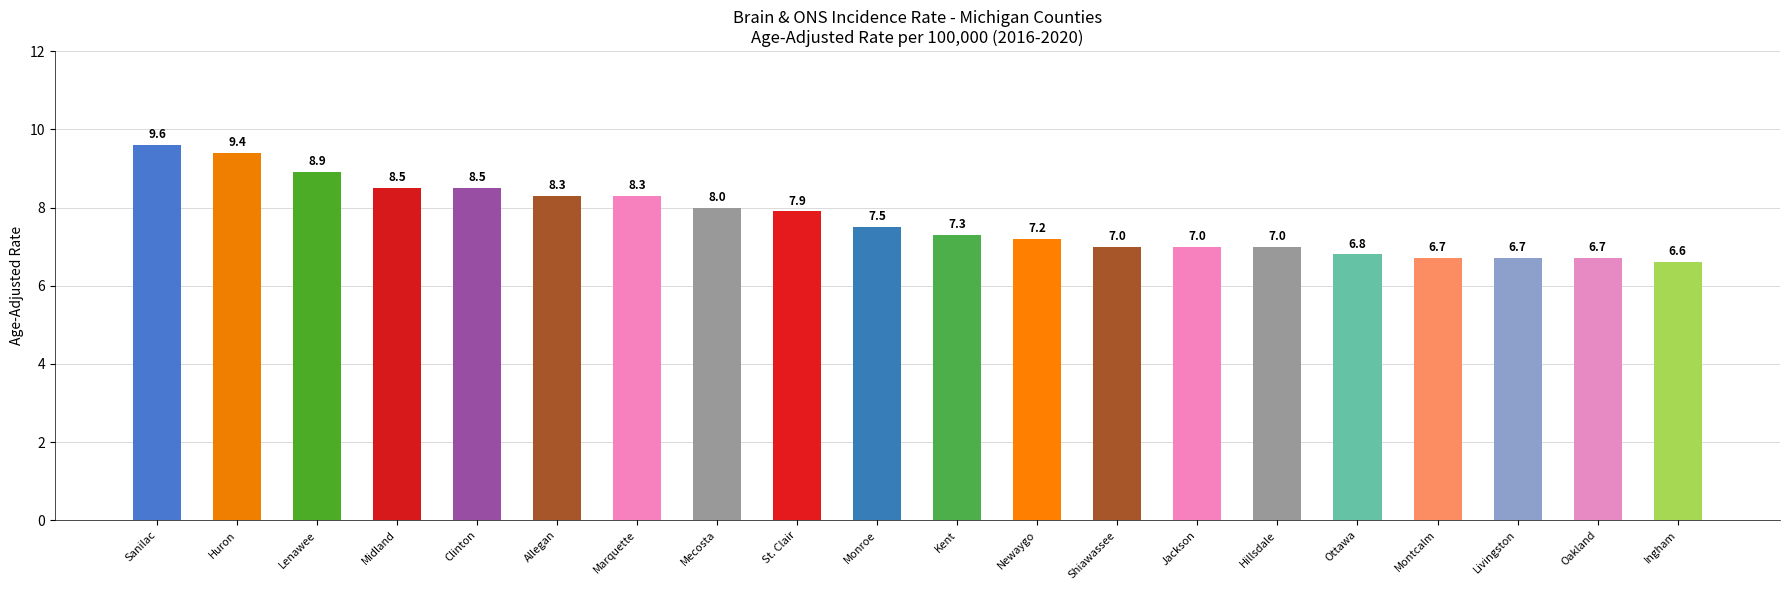

What is the difference between the maximum and minimum values?

3.0